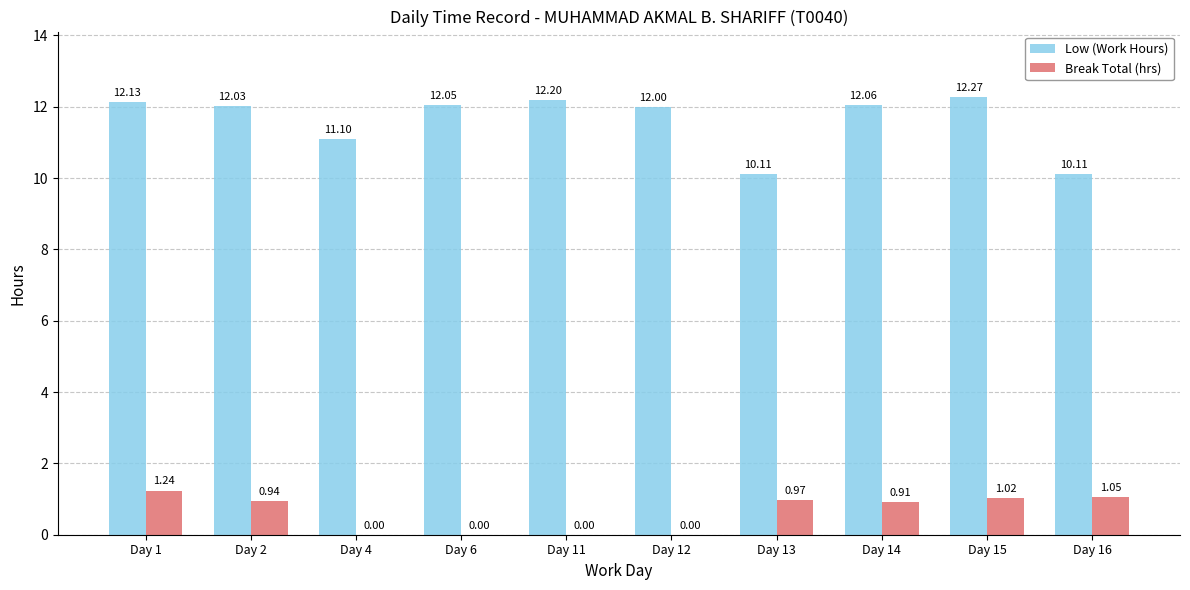

How many data points does each series have?

10